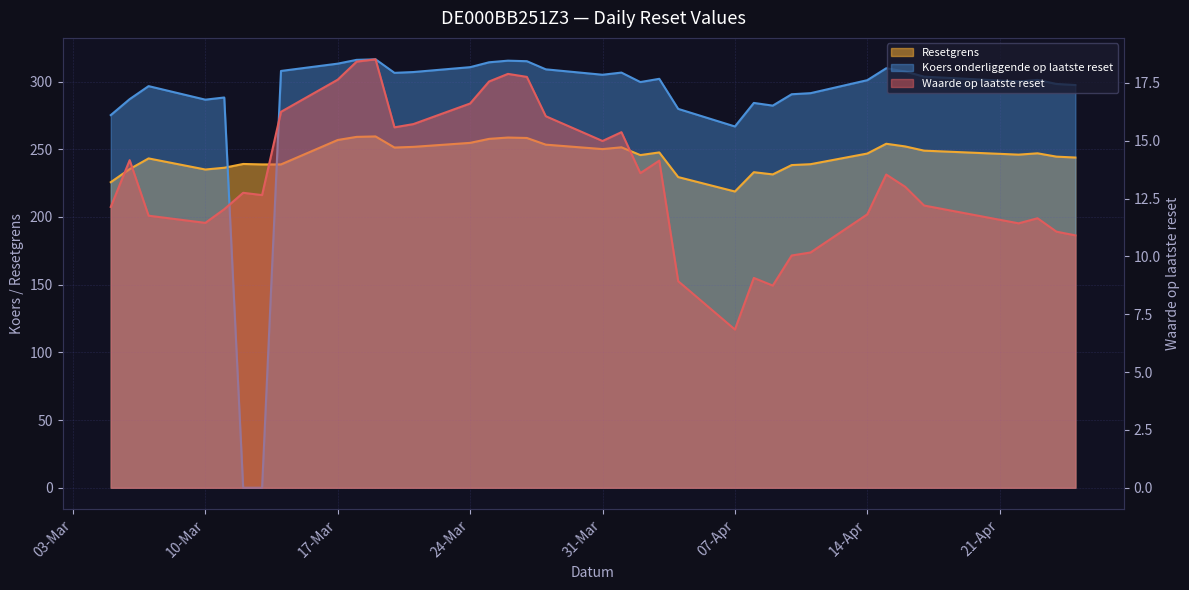

Which series has the widest spread of values?

Koers onderliggende op laatste reset